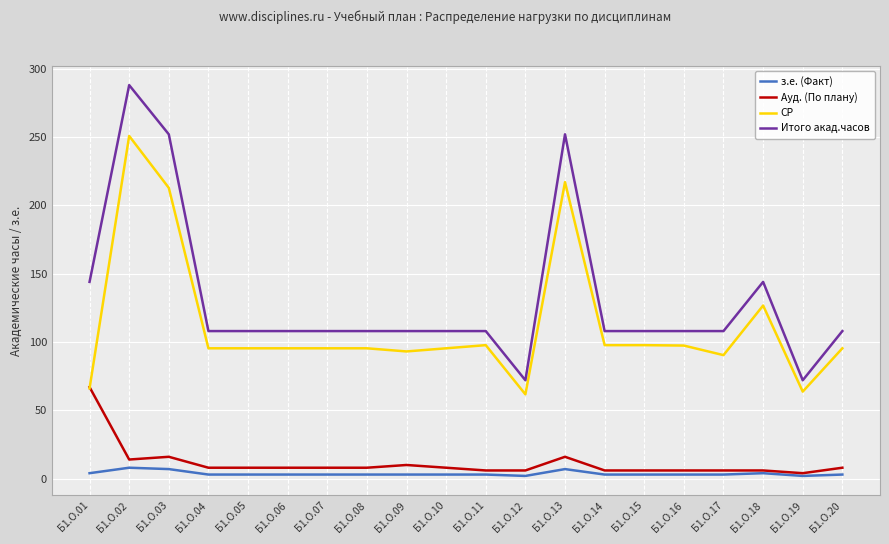

What are all the series names shown in the legend?

з.е. (Факт), Ауд. (По плану), СР, Итого акад.часов